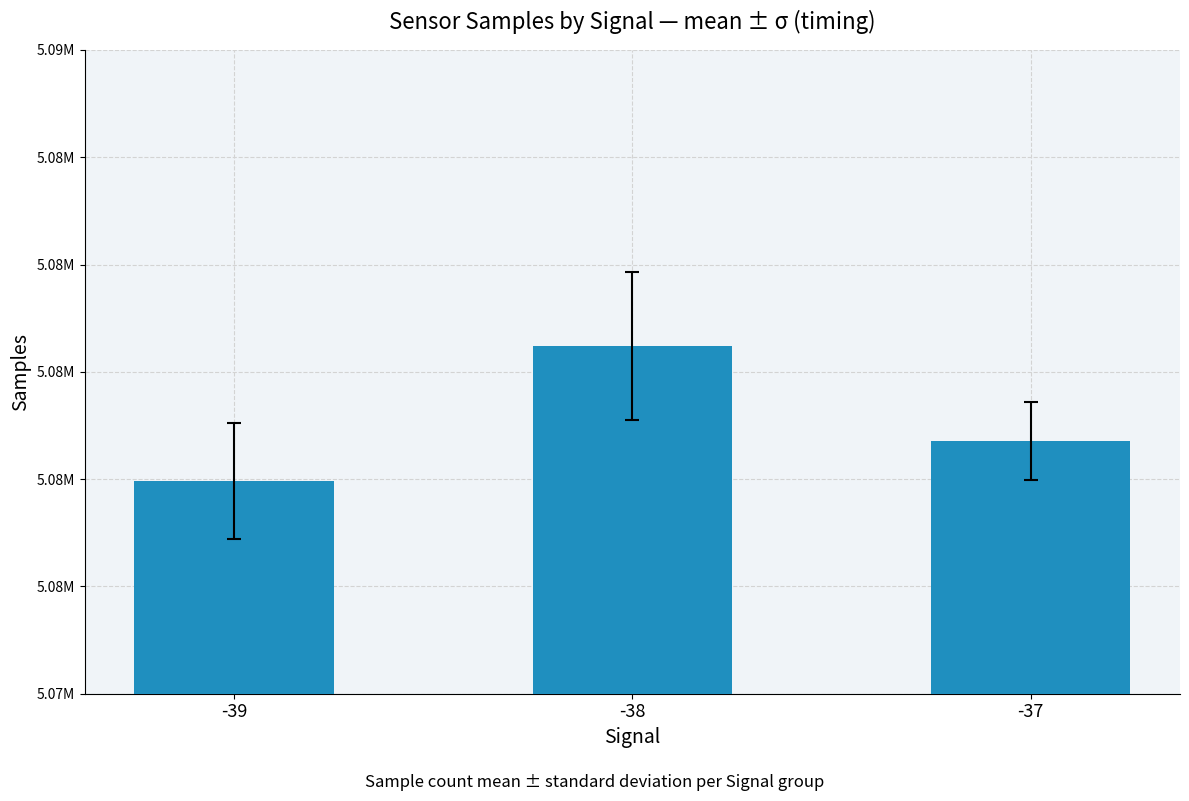

Are the bars horizontal?

No